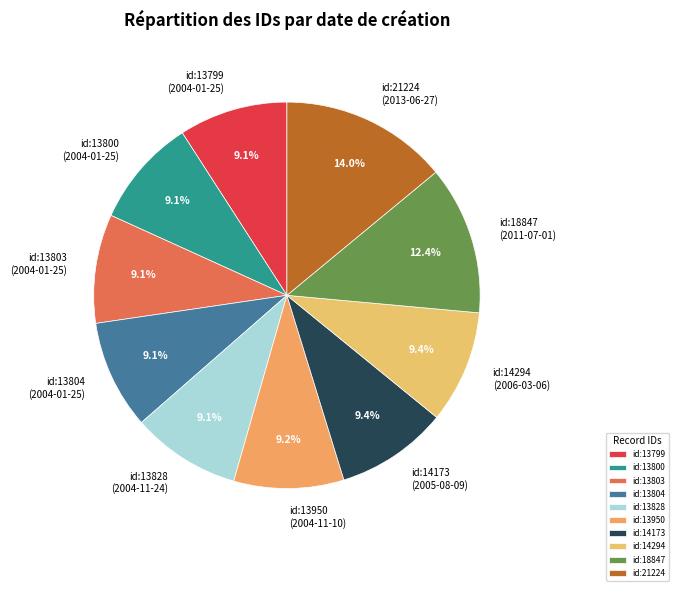

What percentage is NOT represented by id:13828 (2004-11-24)?

90.9%